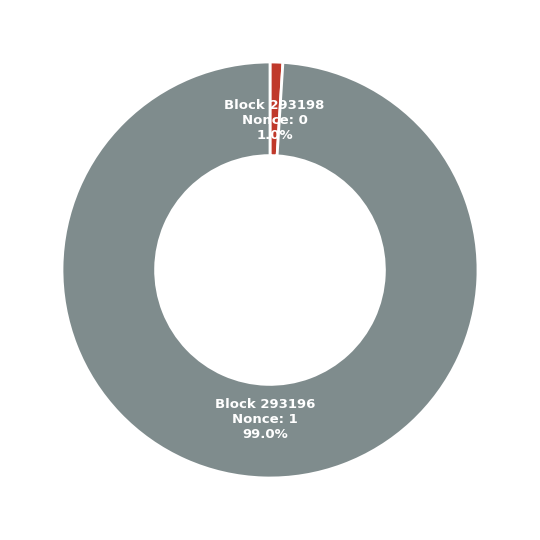

Which category accounts for the majority?

Block 293196